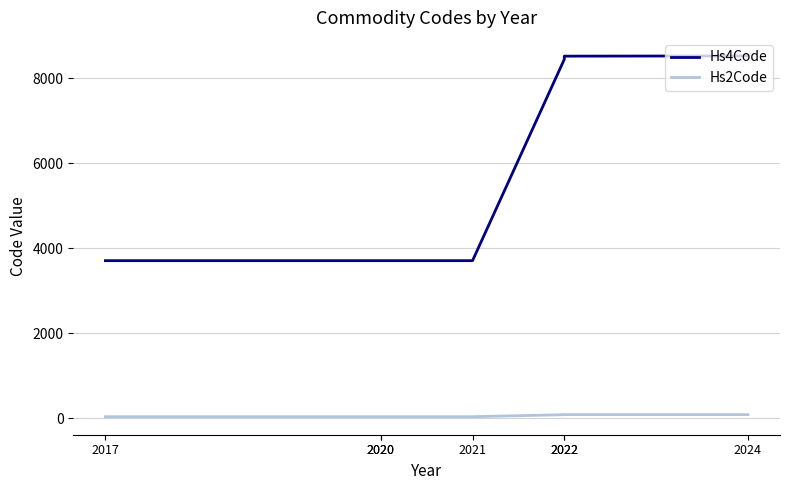

What is the value of the Hs4Code point at the 6th from the left?

8443